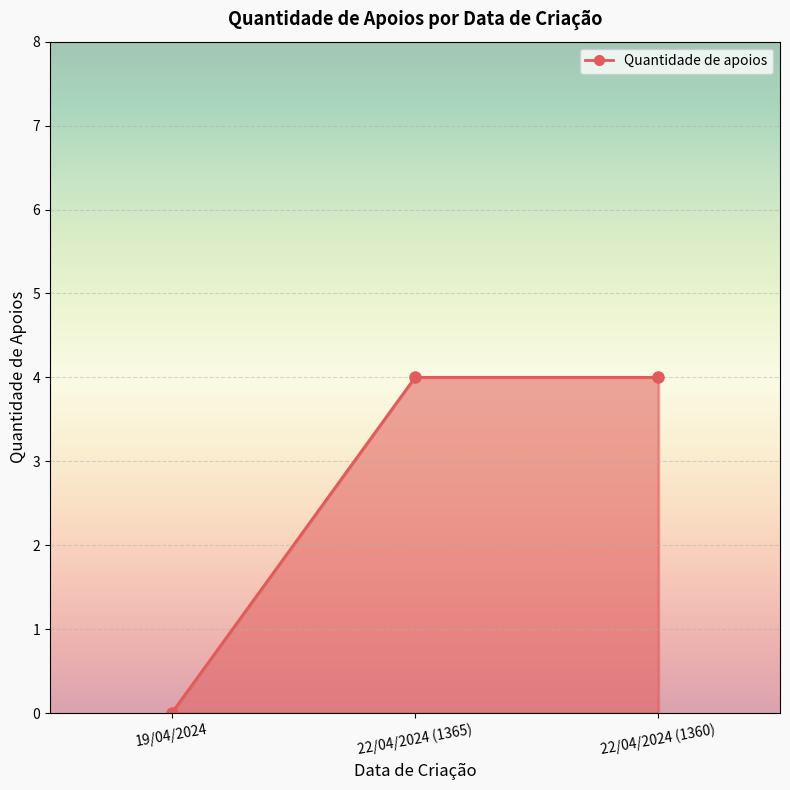

How many series are shown in this chart?

1